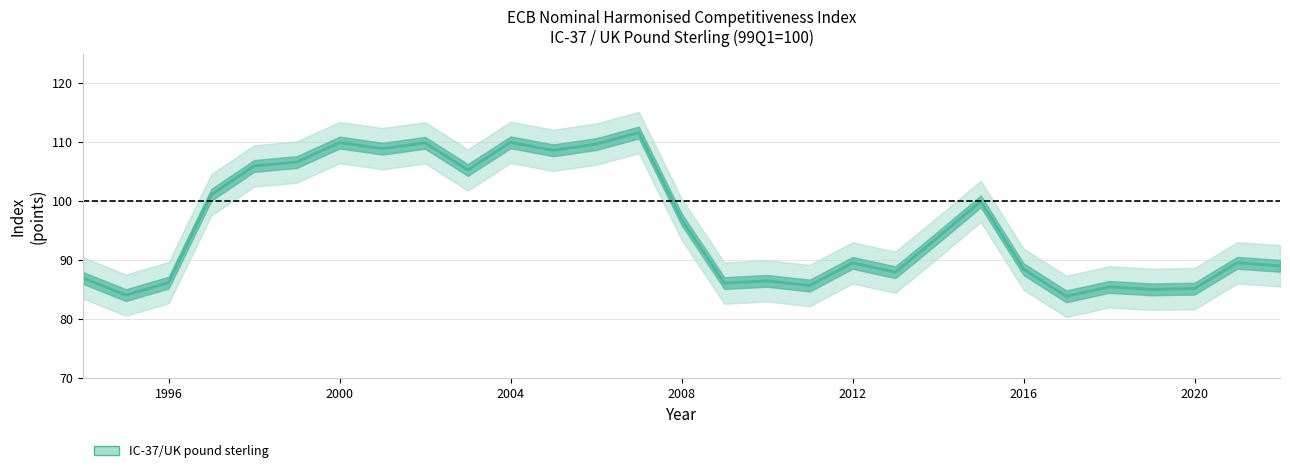

Is it true that the value at 2009 is 151.8?

False